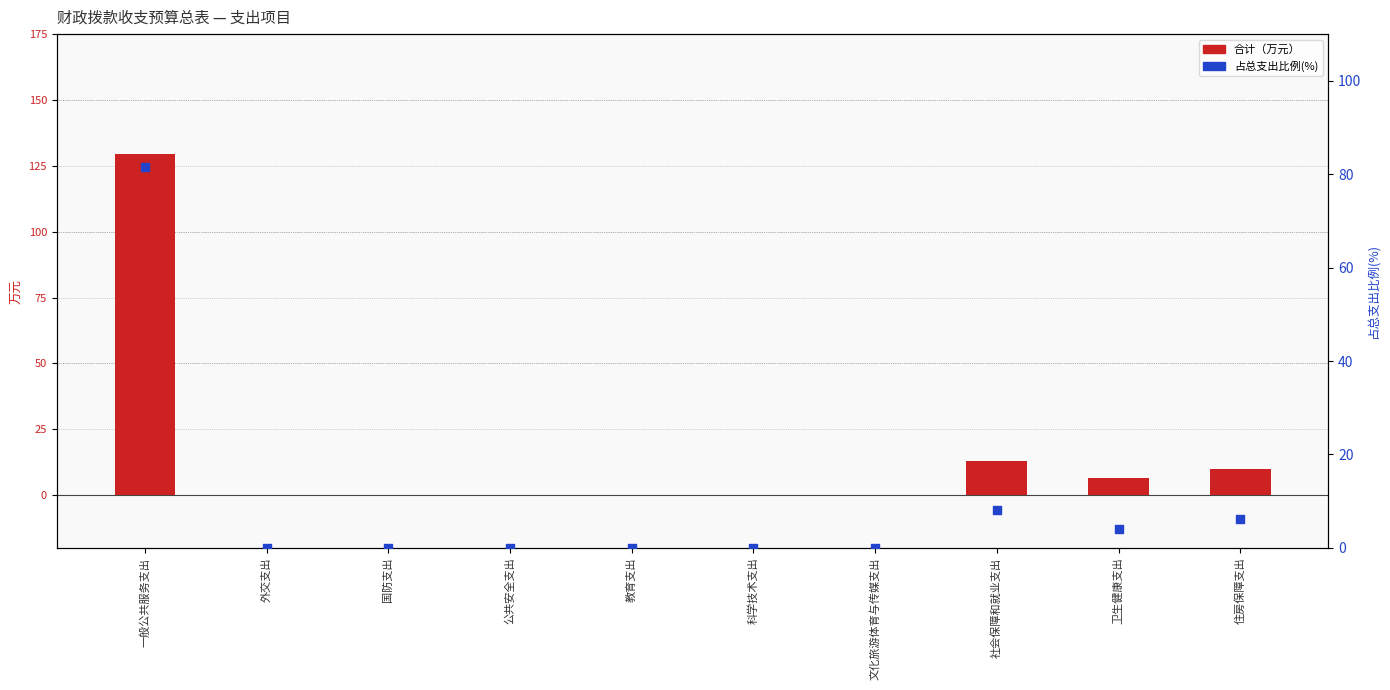

Which series has the widest spread of Y values?

合计（万元）